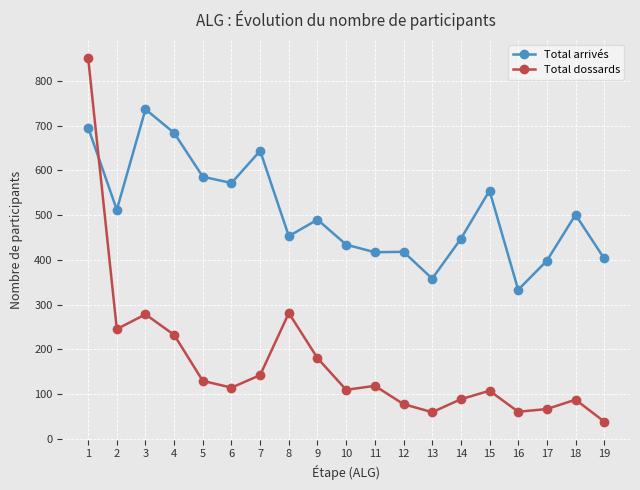

What is the difference between the Total dossards values at 19 and 2?

207